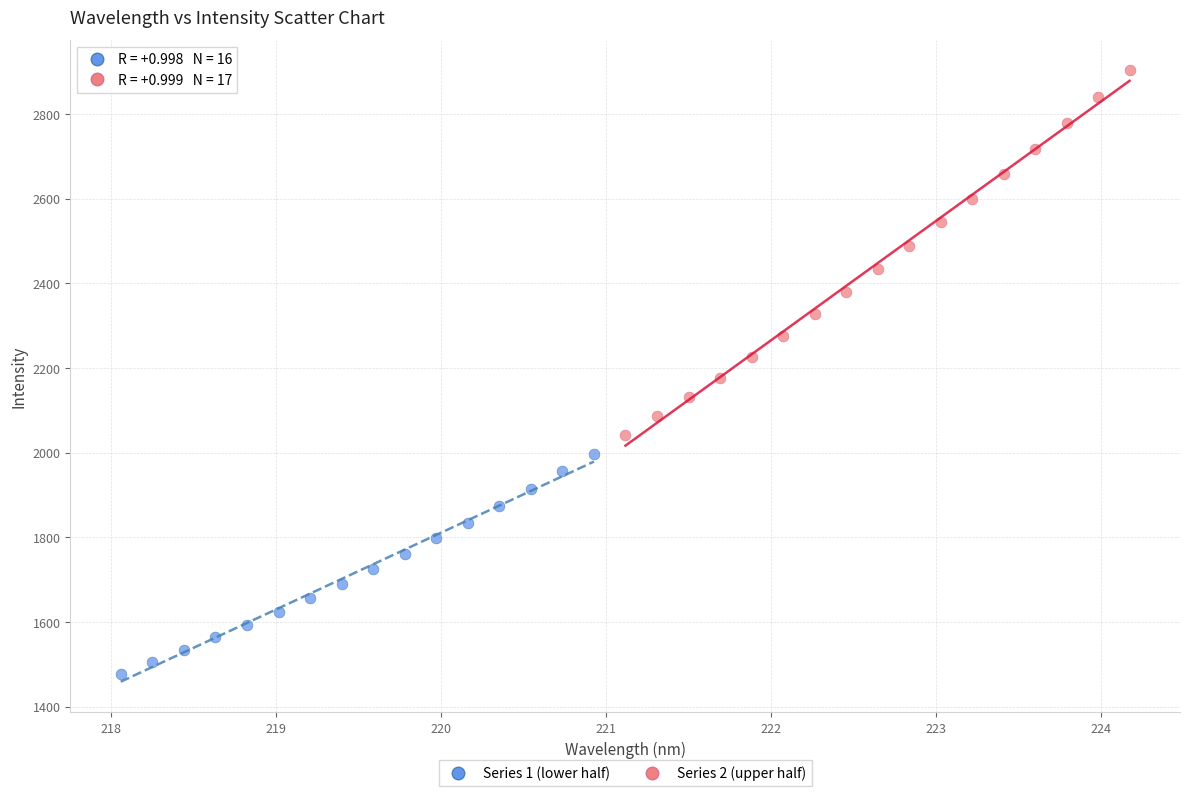

Which series reaches the minimum Y coordinate?

Series 1 (lower half)